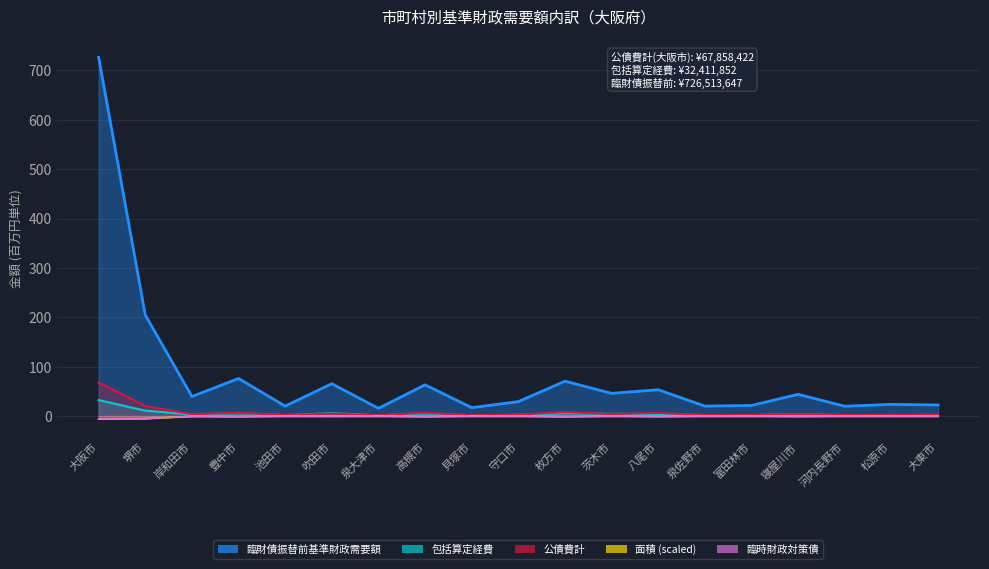

At which category is the sum across all series the highest?

大阪市